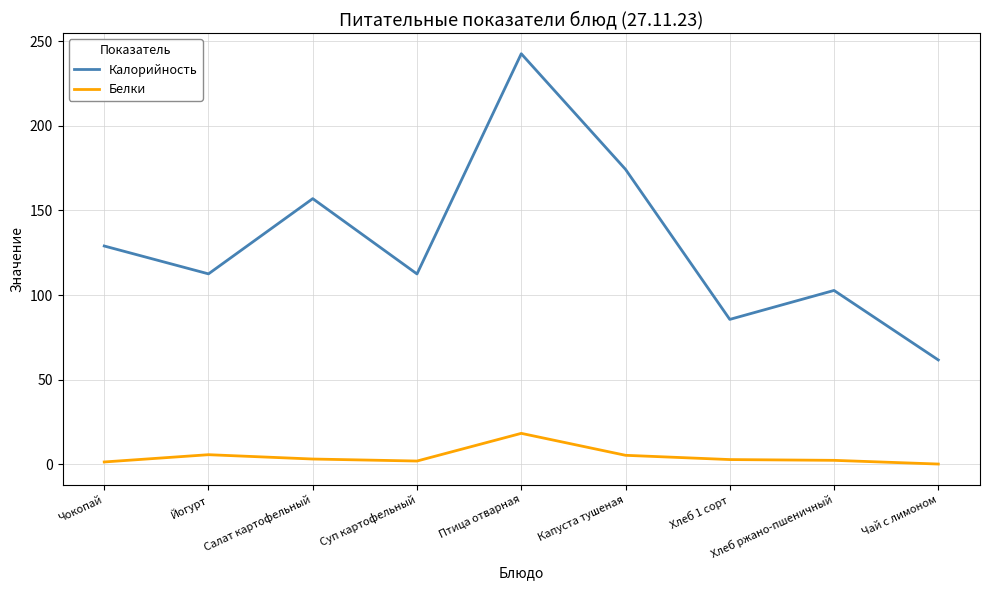

At which category does Белки reach its first local peak?

Йогурт